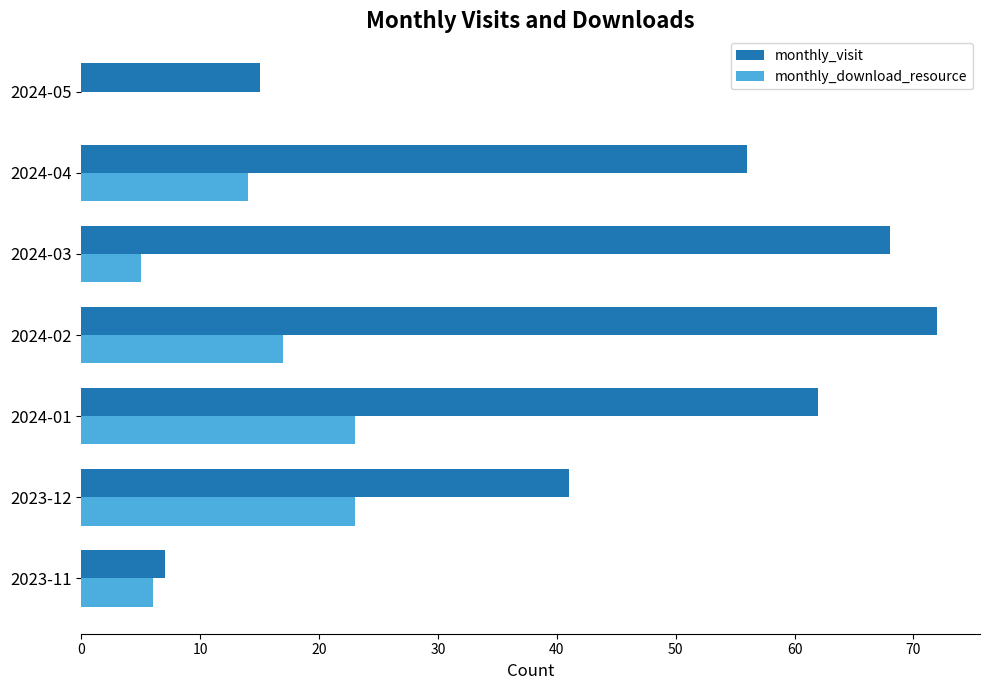

Count the number of data series in this chart.

2